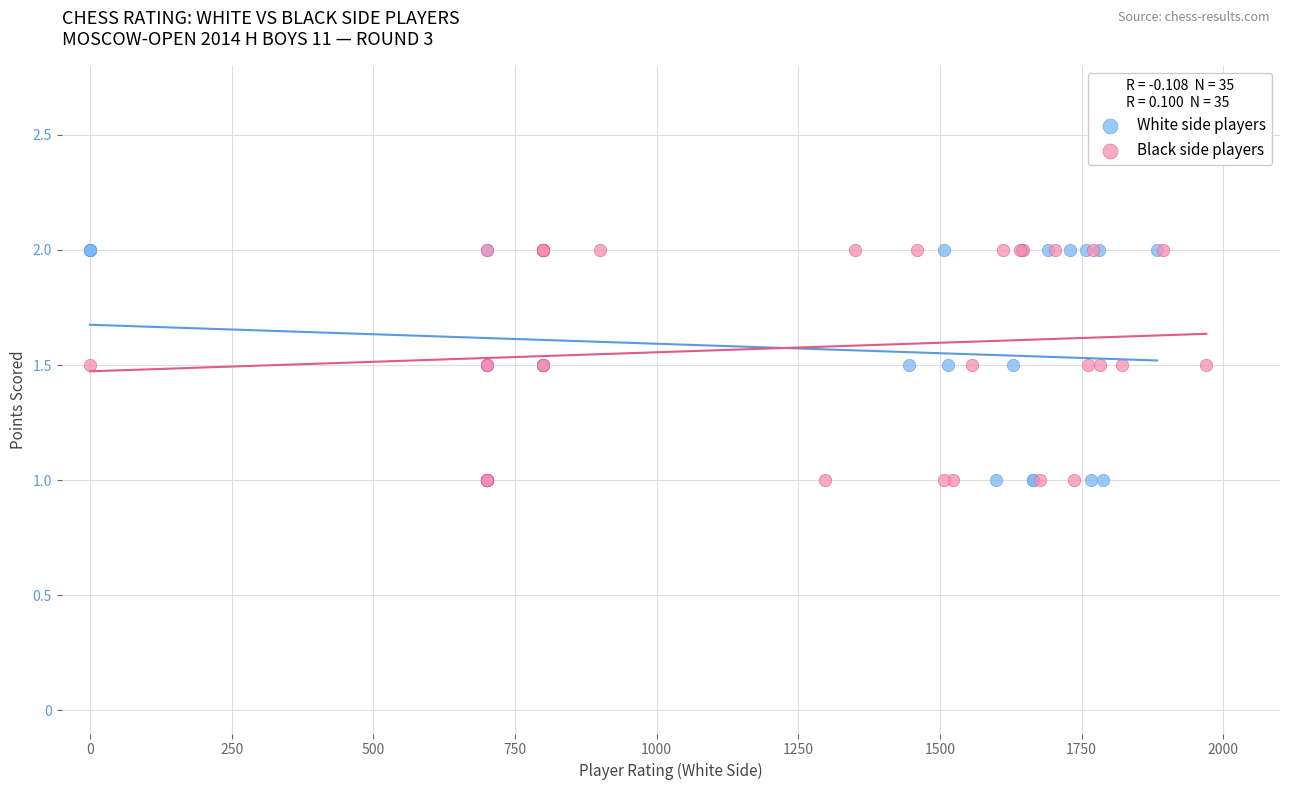

What are all the series names shown in the legend?

White side players, Black side players